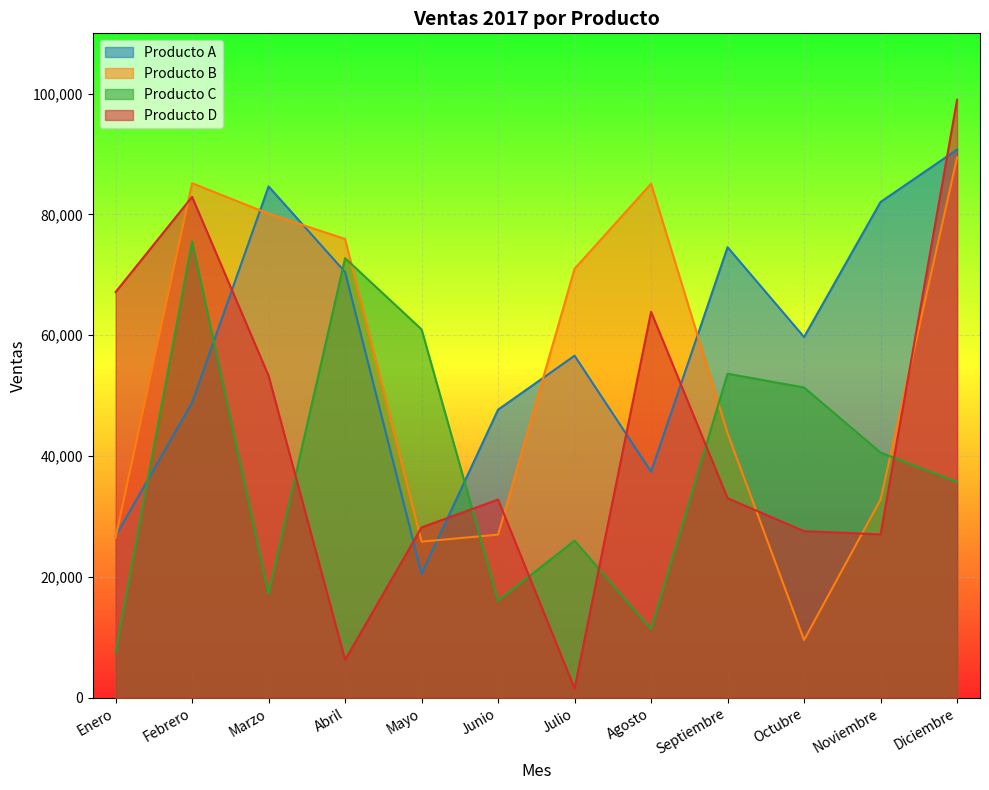

How many distinct data groups are displayed?

4